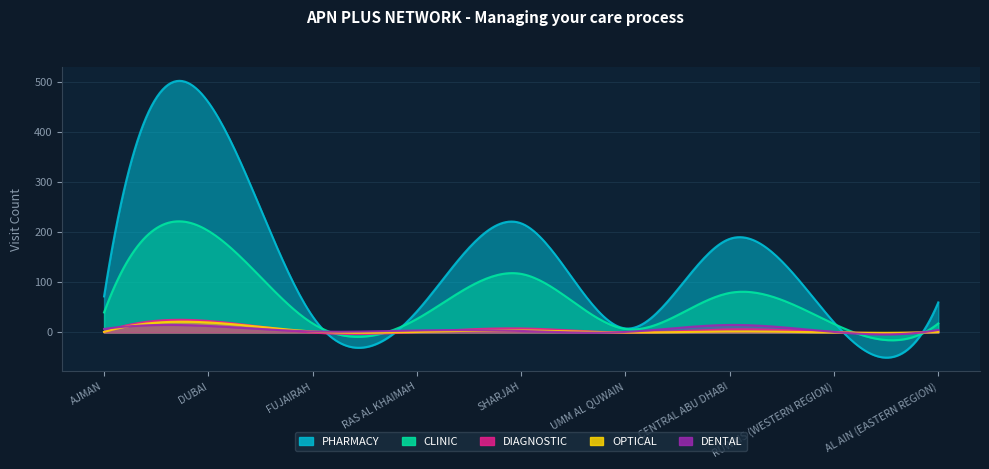

True or false: CLINIC and DENTAL intersect in this chart.

False